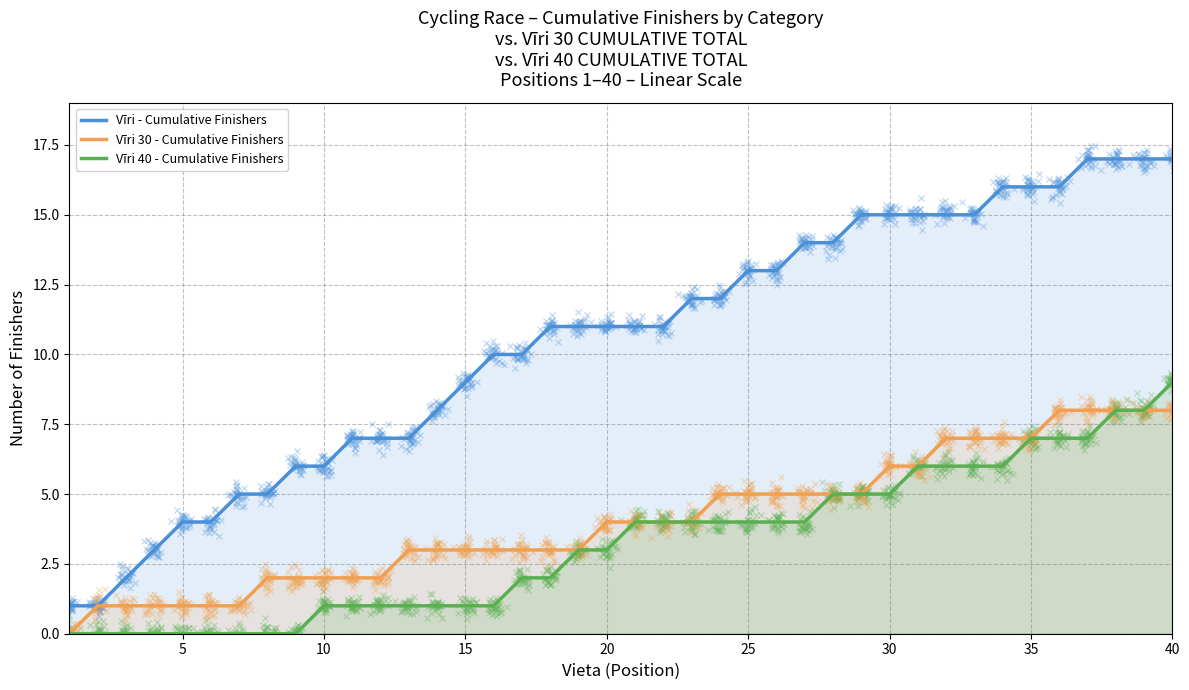

True or false: Vīri - Cumulative Finishers and Vīri 30 - Cumulative Finishers intersect in this chart.

False